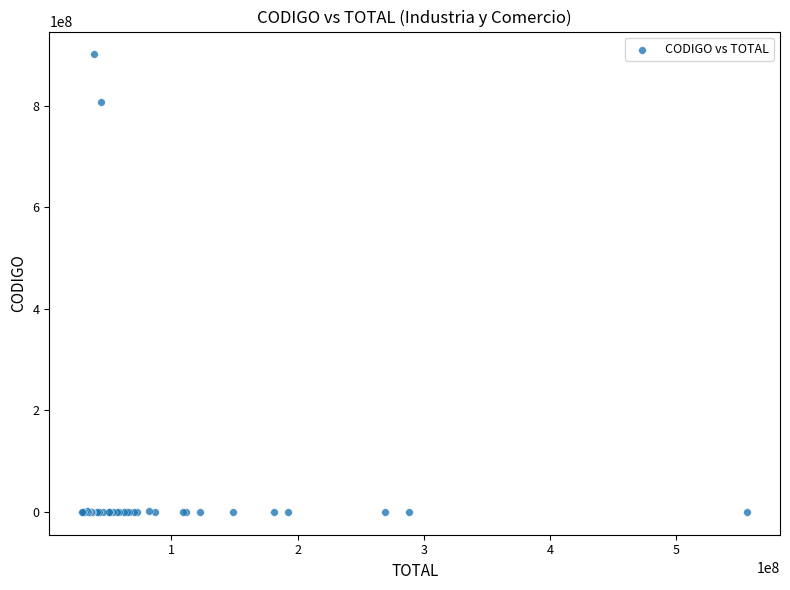

What Y value in the scatter plot is closest to 450613967?

807007370